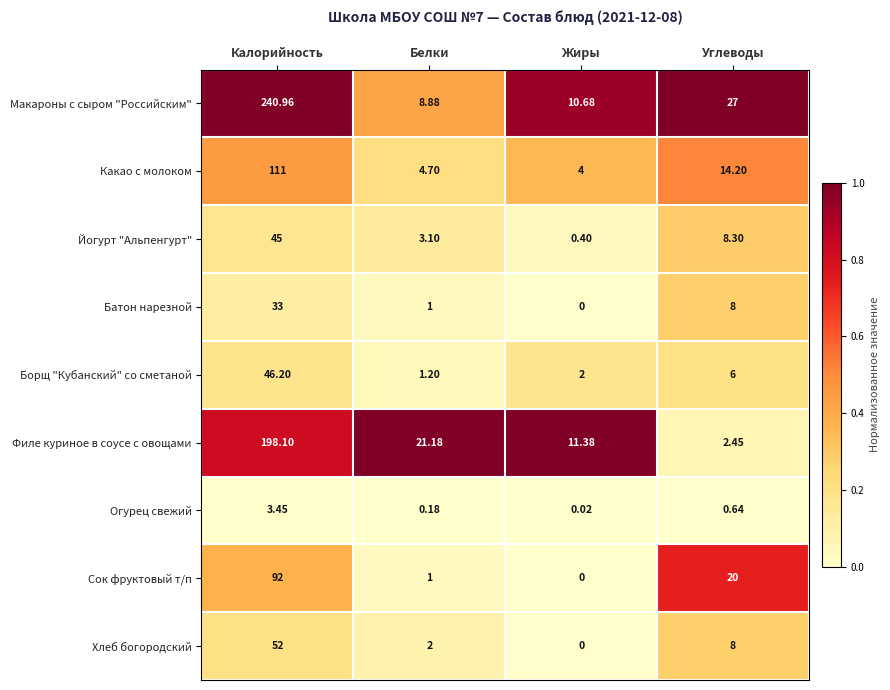

Between Белки and Жиры, which series saw the biggest shift?

Филе куриное в соусе с овощами